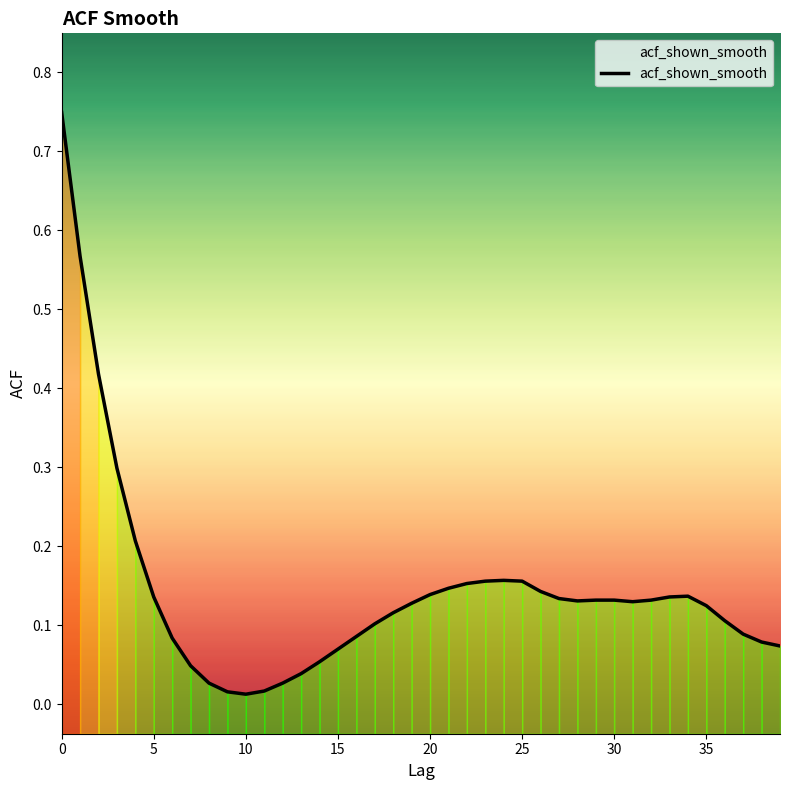

Reading right to left, list all the values displayed in this chart.

0.1	0.1	0.1	0.1	0.1	0.1	0.1	0.1	0.1	0.1	0.1	0.1	0.1	0.1	0.2	0.2	0.2	0.2	0.1	0.1	0.1	0.1	0.1	0.1	0.1	0.1	0.0	0.0	0.0	0.0	0.0	0.0	0.0	0.1	0.1	0.2	0.3	0.4	0.6	0.7